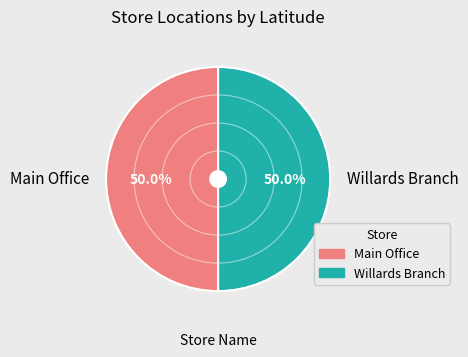

How much of the chart is everything except Main Office?

50.0%